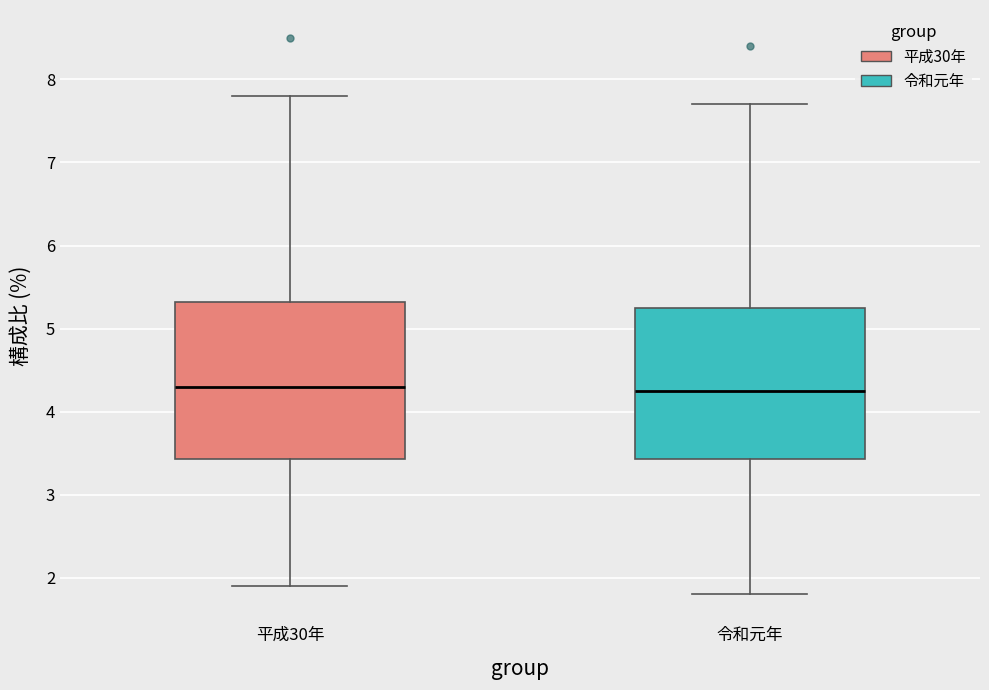

Where does the median line of the box for 平成30年 sit on the y-axis? The values are not printed on the chart, so give them approximately, as read against the axis.

4.3